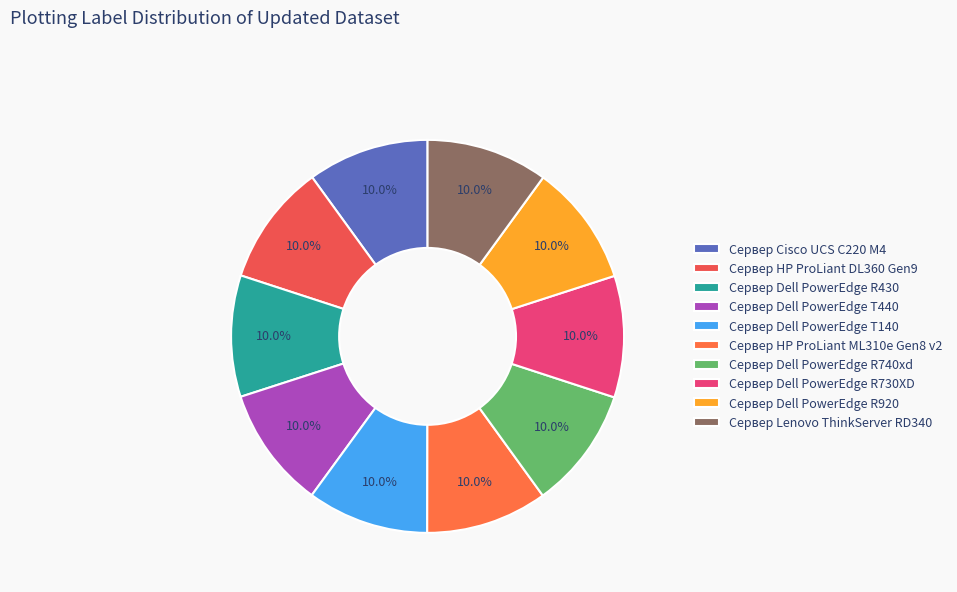

Is it true that Сервер Dell PowerEdge R740xd is 15% of the pie?

False